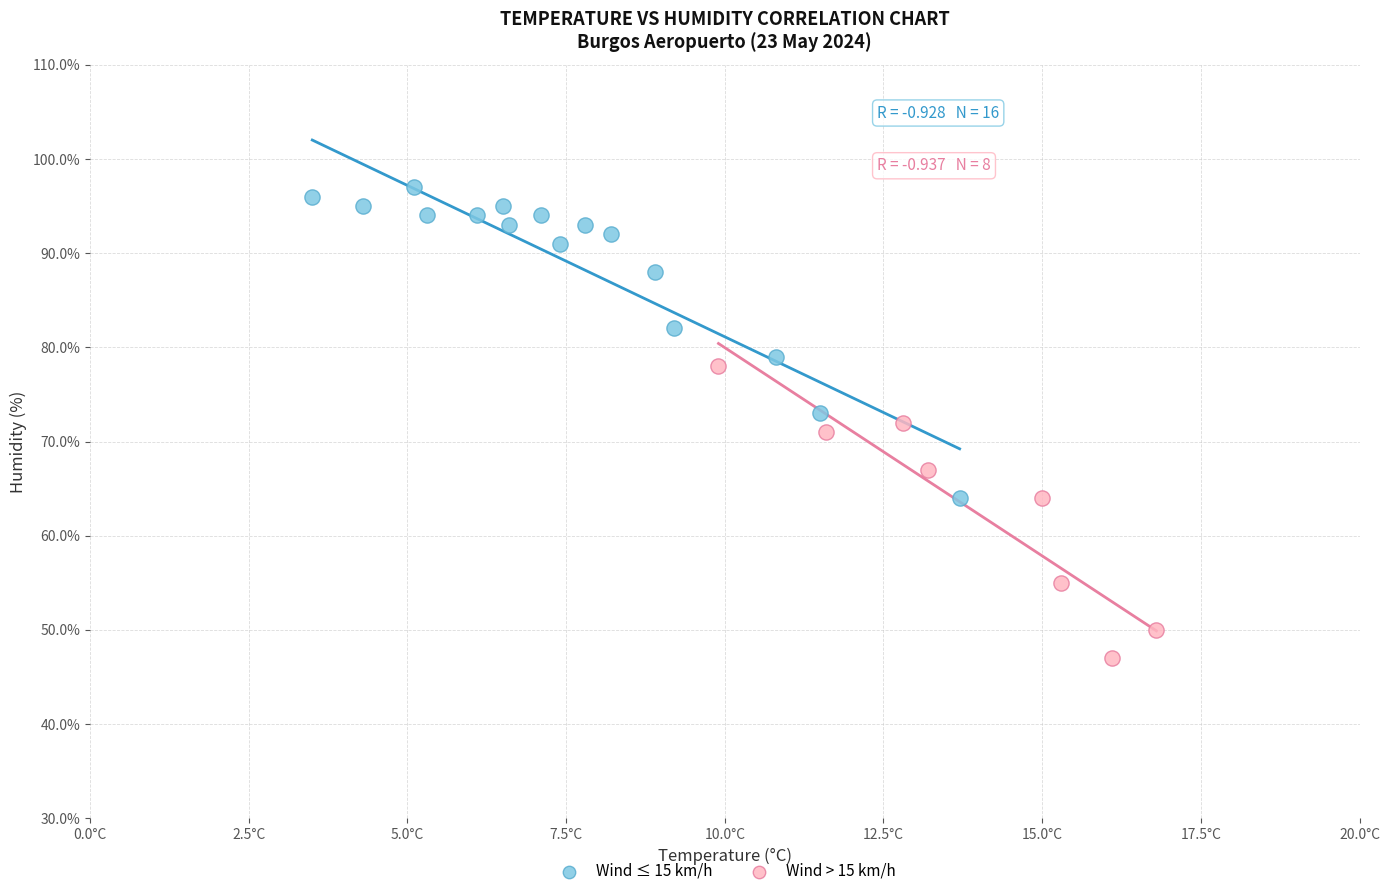

What are all the series names shown in the legend?

Wind ≤ 15 km/h, Wind > 15 km/h